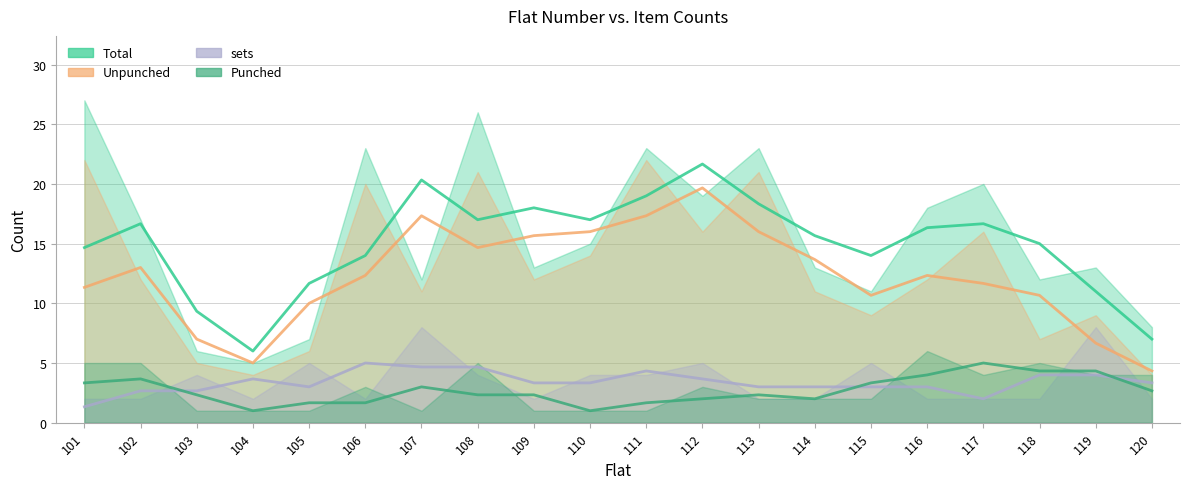

True or false: Total and Unpunched intersect in this chart.

False